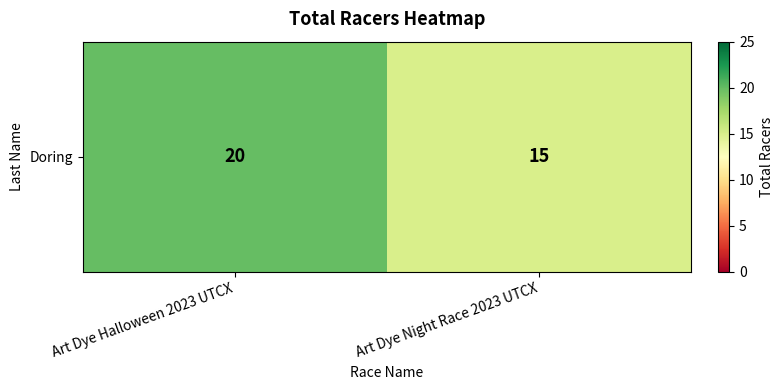

What is the smallest value displayed?

15